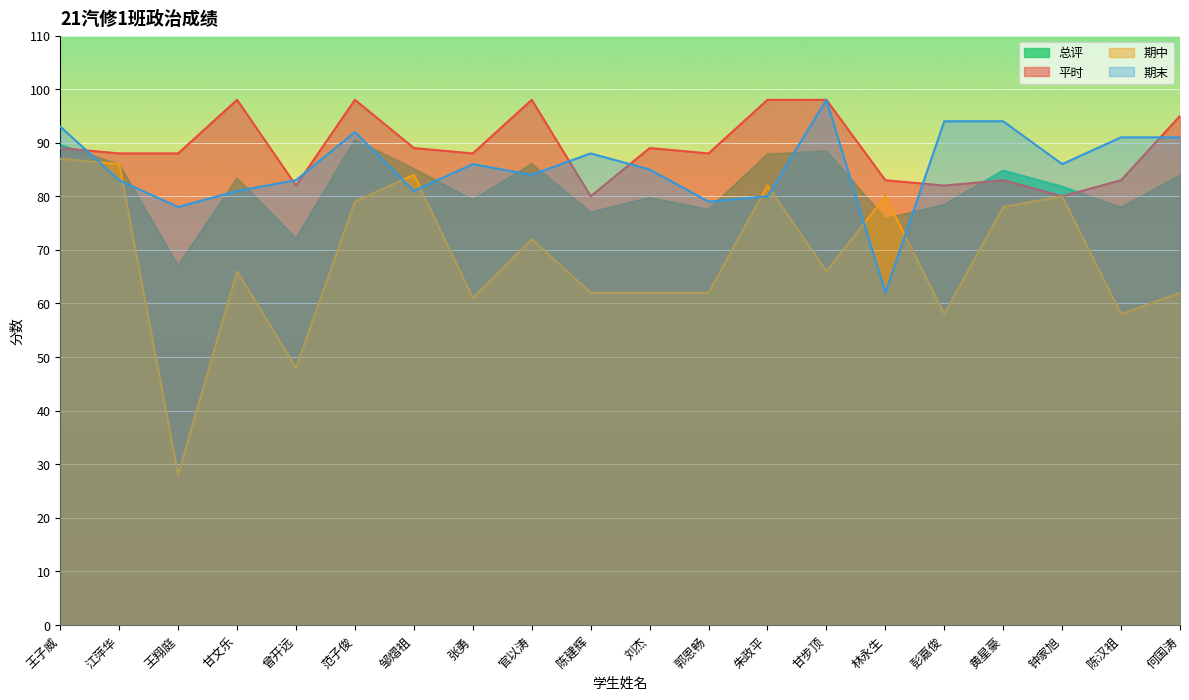

Where is the first local minimum for 期末?

王翔庭